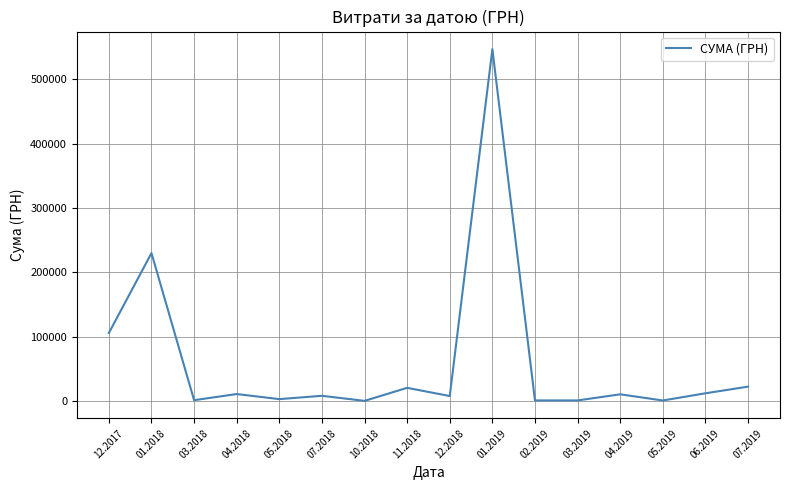

What is the minimum value shown in the chart?

360.0